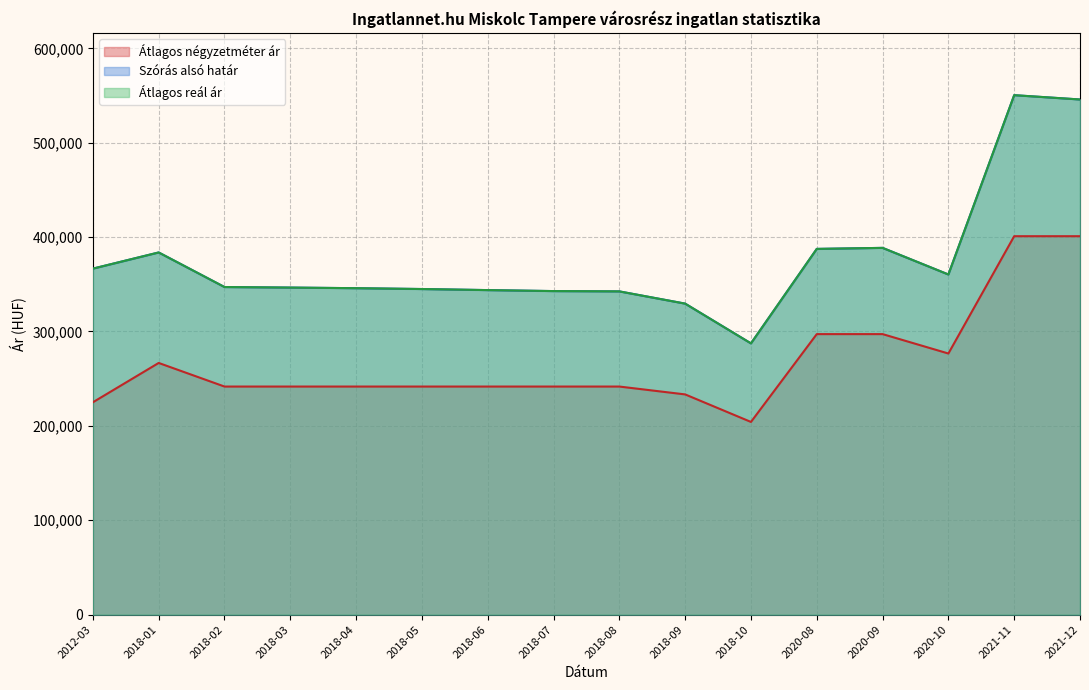

Reading left to right, list all the values displayed in this chart.

Átlagos négyzetméter ár: 2012-03=225000	2018-01=266666	2018-02=241666	2018-03=241666	2018-04=241666	2018-05=241666	2018-06=241666	2018-07=241666	2018-08=241666	2018-09=233333	2018-10=204166	2020-08=297222	2020-09=297222	2020-10=276666	2021-11=400943	2021-12=400943
Szórás alsó határ: 2012-03=366591	2018-01=383731	2018-02=347098	2018-03=346525	2018-04=345872	2018-05=344978	2018-06=343846	2018-07=342802	2018-08=342482	2018-09=329520	2018-10=287394	2020-08=387492	2020-09=388577	2020-10=360384	2021-11=550357	2021-12=545793
Átlagos reál ár: 2012-03=366591	2018-01=383731	2018-02=347098	2018-03=346525	2018-04=345872	2018-05=344978	2018-06=343846	2018-07=342802	2018-08=342482	2018-09=329520	2018-10=287394	2020-08=387492	2020-09=388577	2020-10=360384	2021-11=550357	2021-12=545793